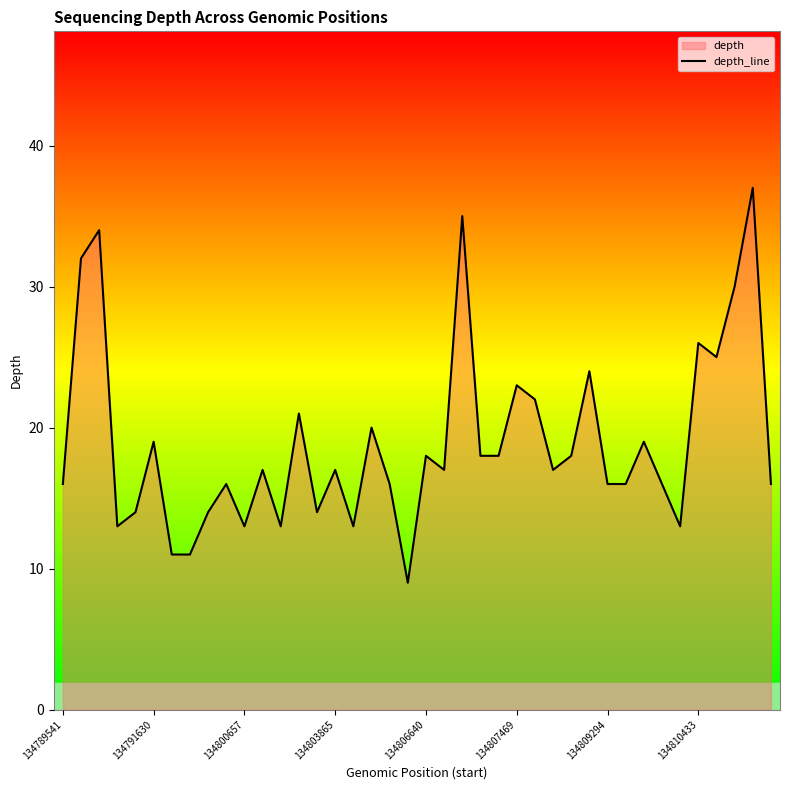

The chart shows a value of 23 at 16. True or false?

False